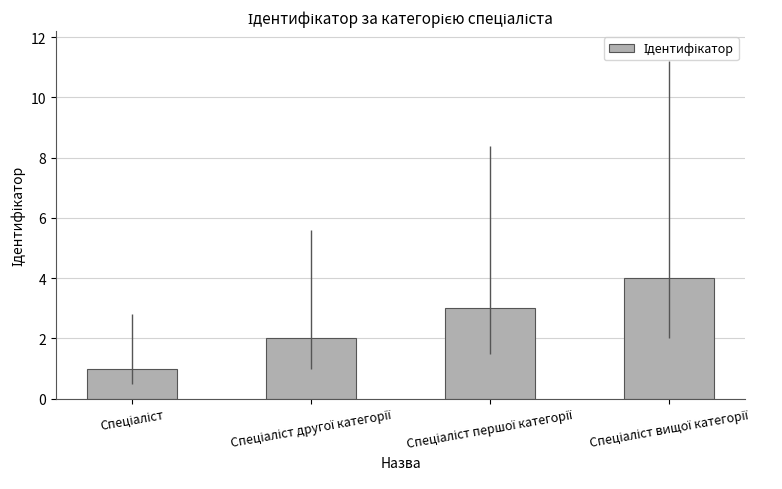

Are the bars horizontal?

No